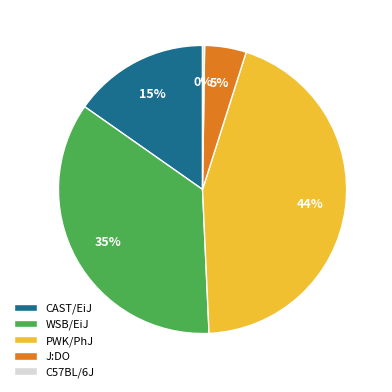

Is there a majority slice in this chart?

No